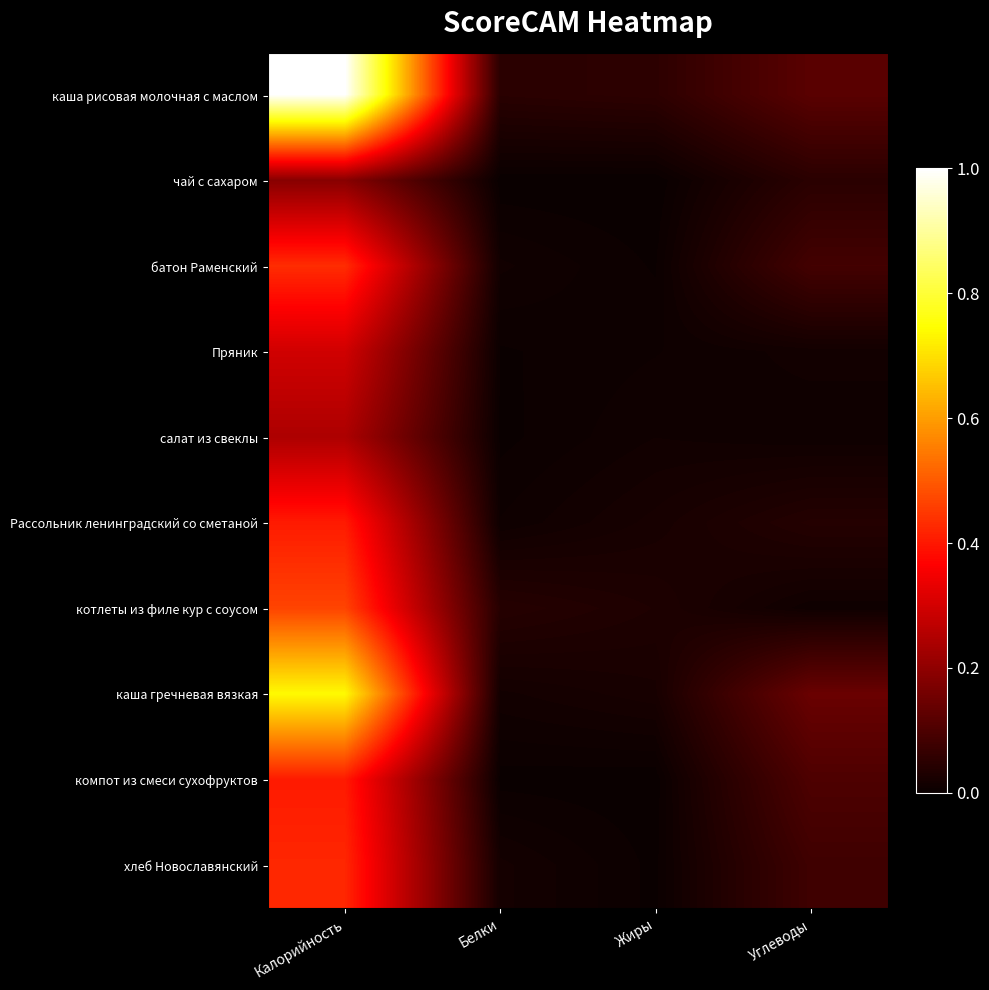

What is the spread (max minus min) of values at Жиры?

0.1